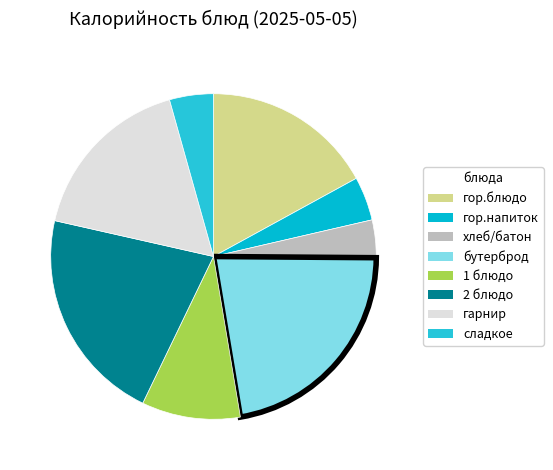

To the nearest percent, what is the average slice percentage?

12%